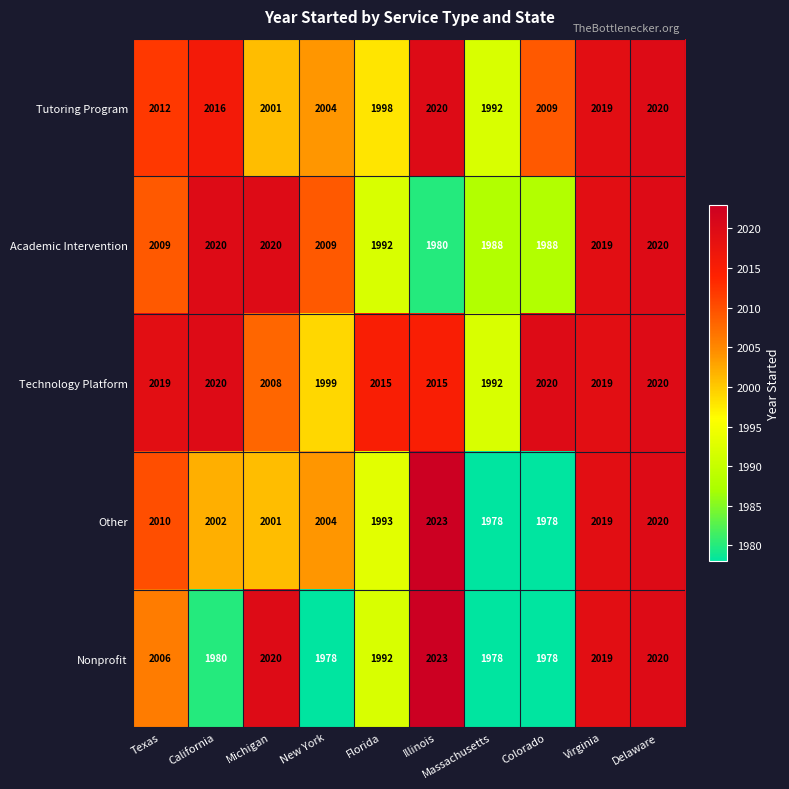

What is the average value of the Other series?

2003